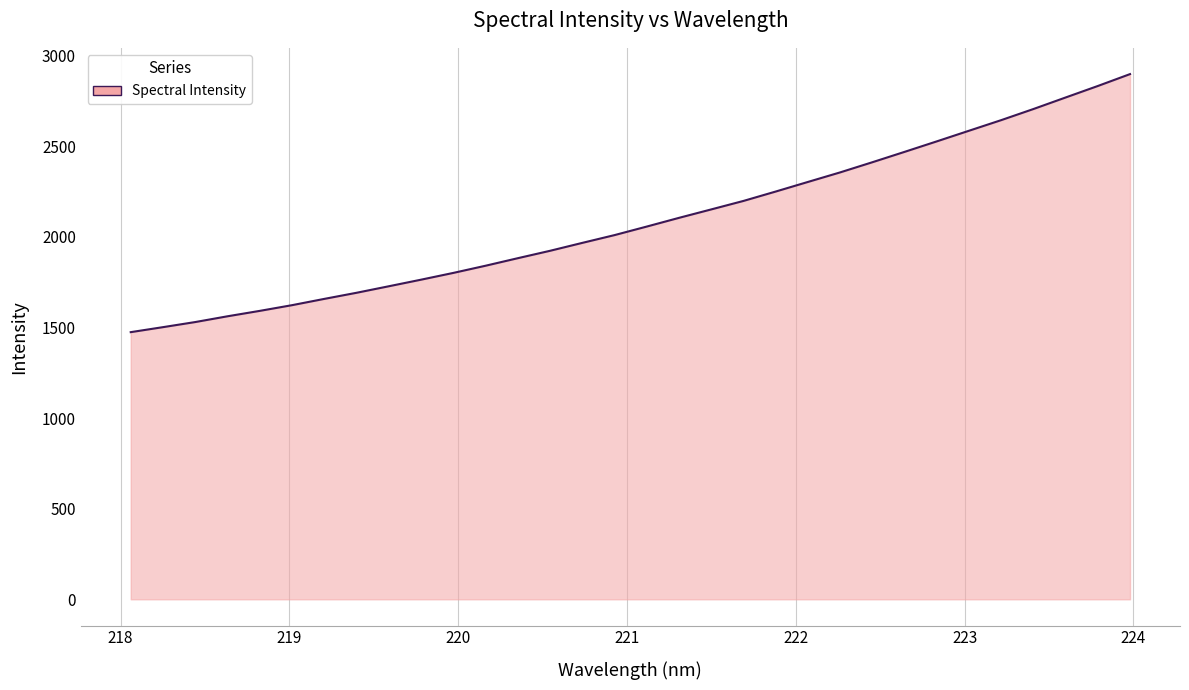

What is the greatest value displayed?

2897.7